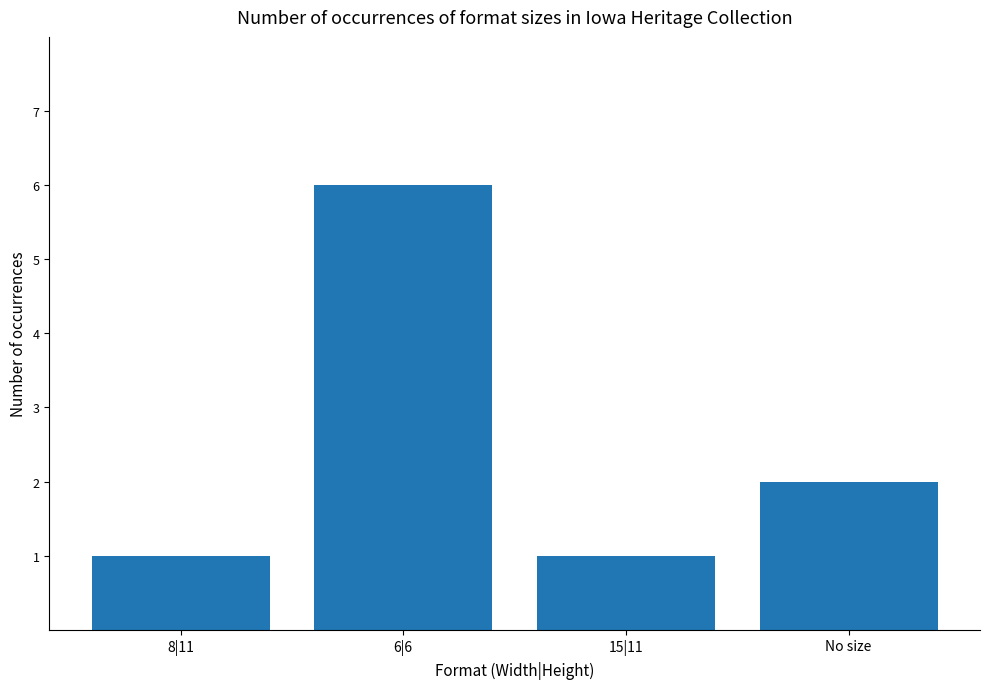

What value does the data have at 15|11?

1